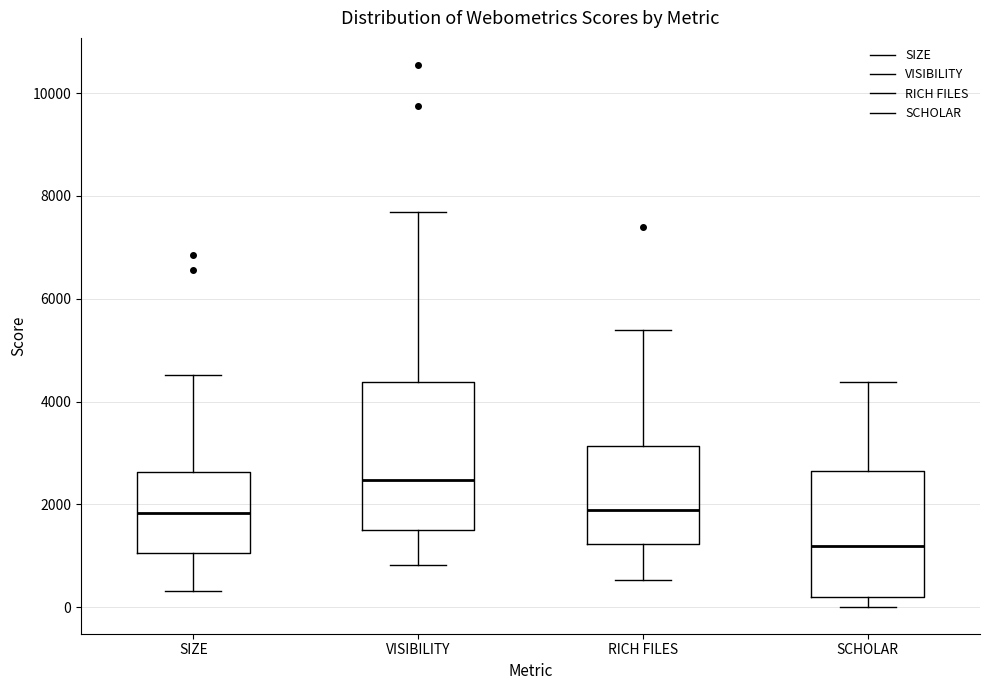

Reading left to right, read every box against the y-axis: the position of its median line, the range the box covers, and the ends of its whiskers. The values are not printed on the chart, so give them approximately, as read against the axis.

SIZE: median 1800, box 1000 to 2600, whiskers 400 to 4600
VISIBILITY: median 2400, box 1600 to 4400, whiskers 800 to 7600
RICH FILES: median 1800, box 1200 to 3200, whiskers 600 to 5400
SCHOLAR: median 1200, box 200 to 2600, whiskers 0 to 4400